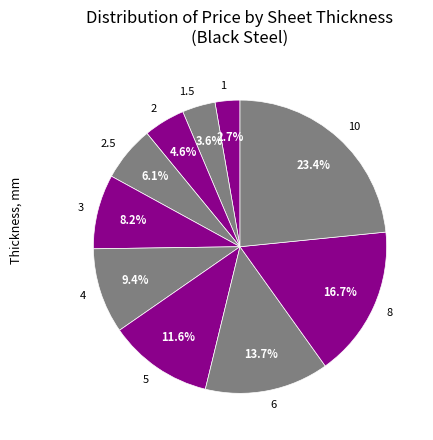

To the nearest percent, what is the difference between the largest and smallest slice percentages?

21%